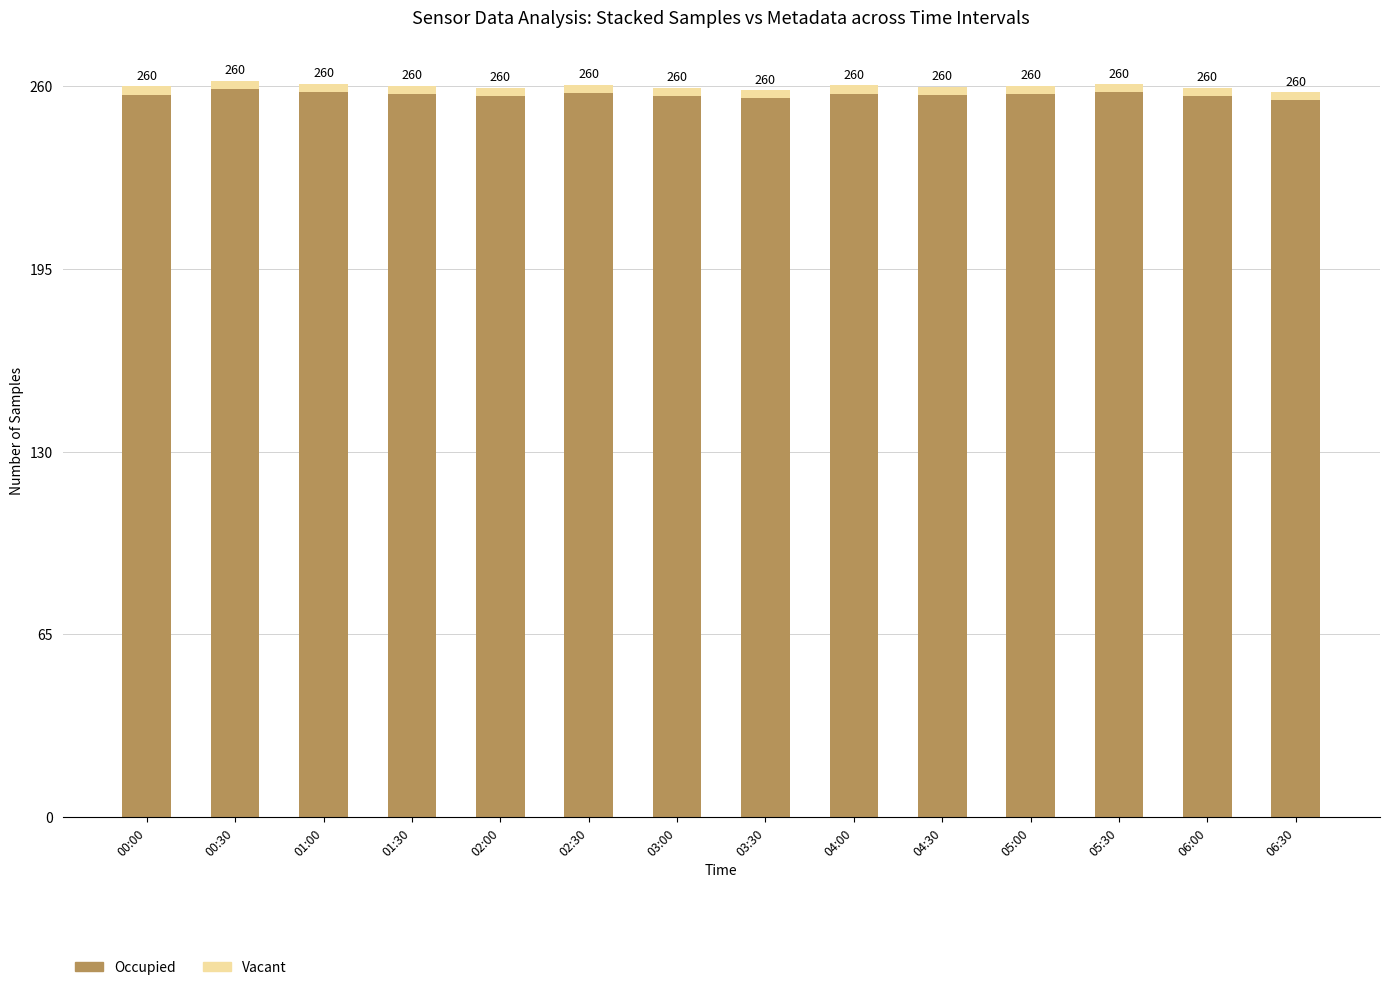

At which category is the sum across all series the highest?

00:30